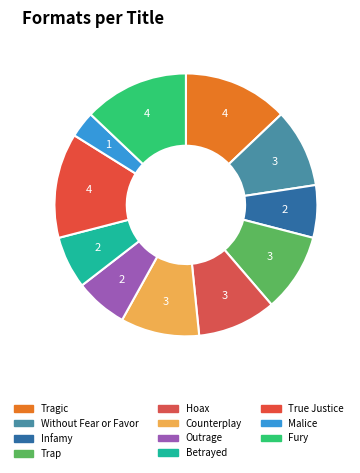

Which slice is the largest?

Tragic